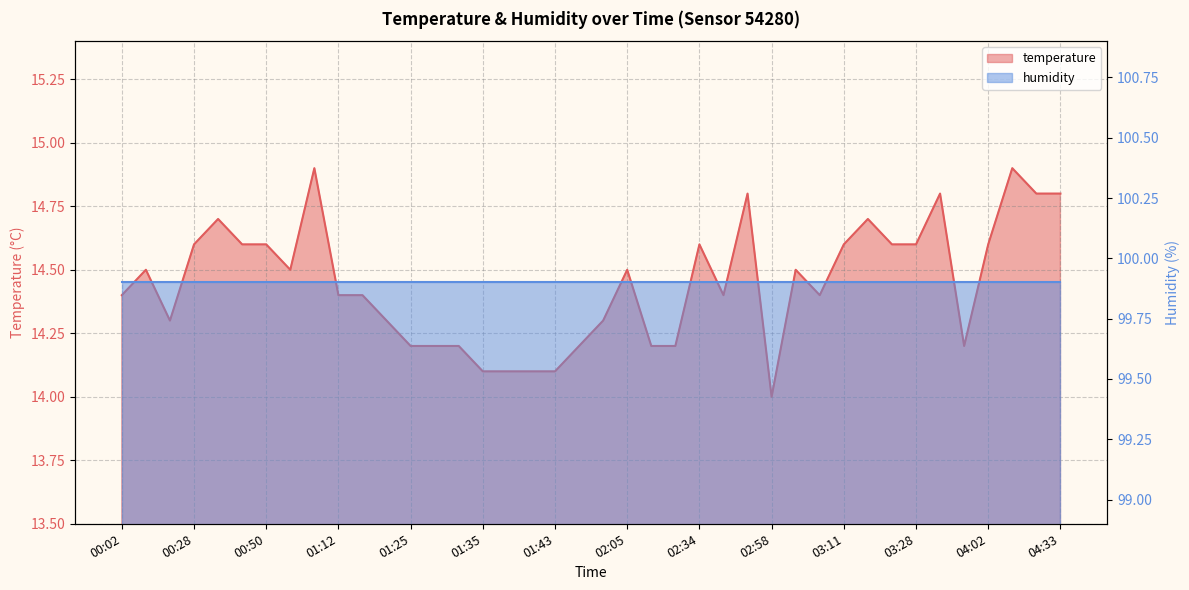

Reading right to left, what are all the values shown in this chart?

14.8	14.8	14.9	14.6	14.2	14.8	14.6	14.6	14.7	14.6	14.4	14.5	14.0	14.8	14.4	14.6	14.2	14.2	14.5	14.3	14.2	14.1	14.1	14.1	14.1	14.2	14.2	14.2	14.3	14.4	14.4	14.9	14.5	14.6	14.6	14.7	14.6	14.3	14.5	14.4